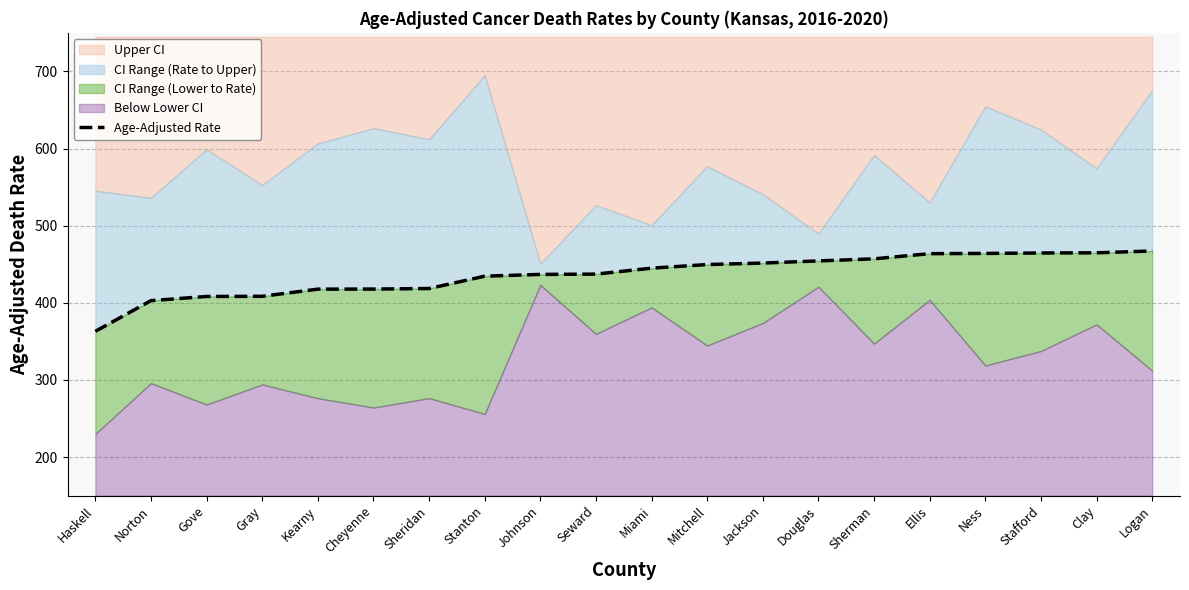

Which label corresponds to the largest value in the chart?

Logan